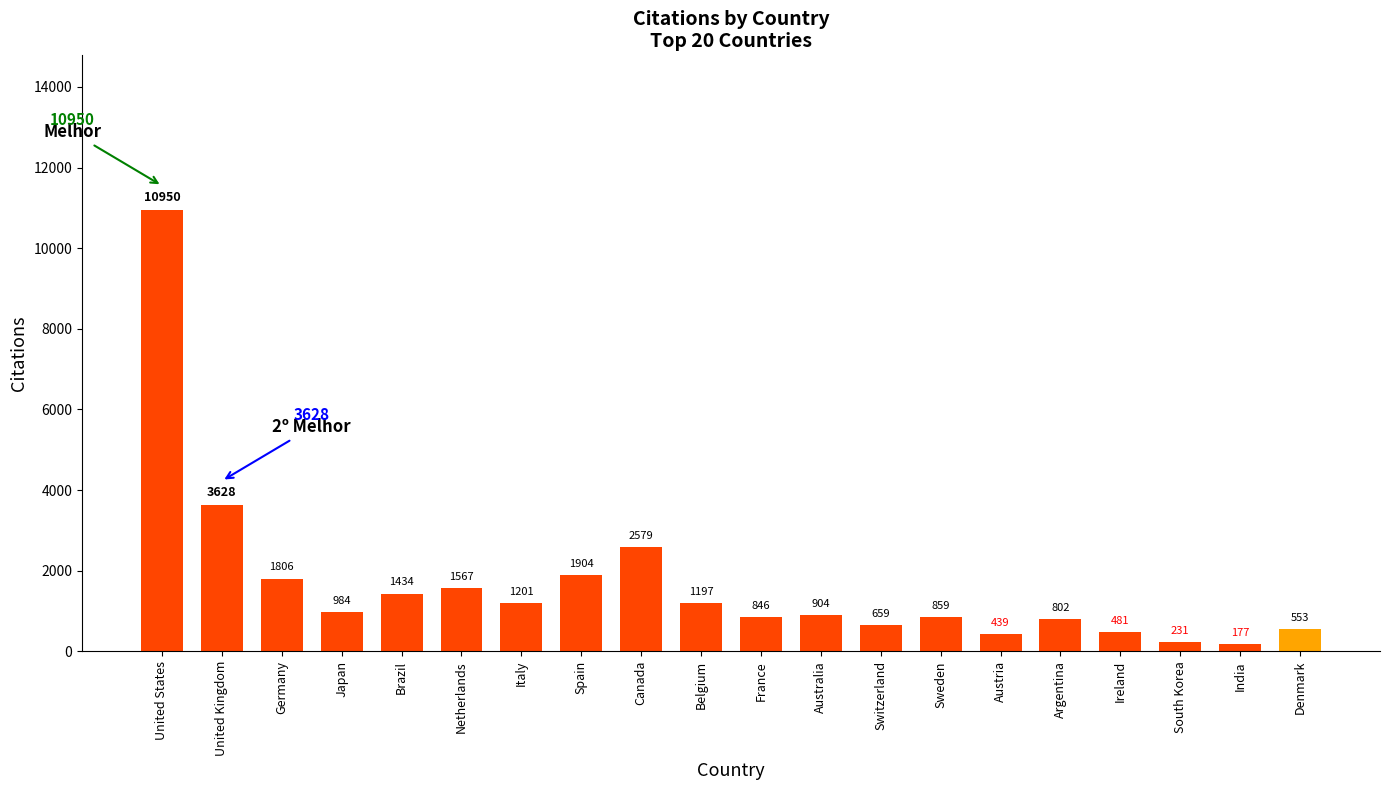

The chart shows a value of 231 at South Korea. True or false?

True